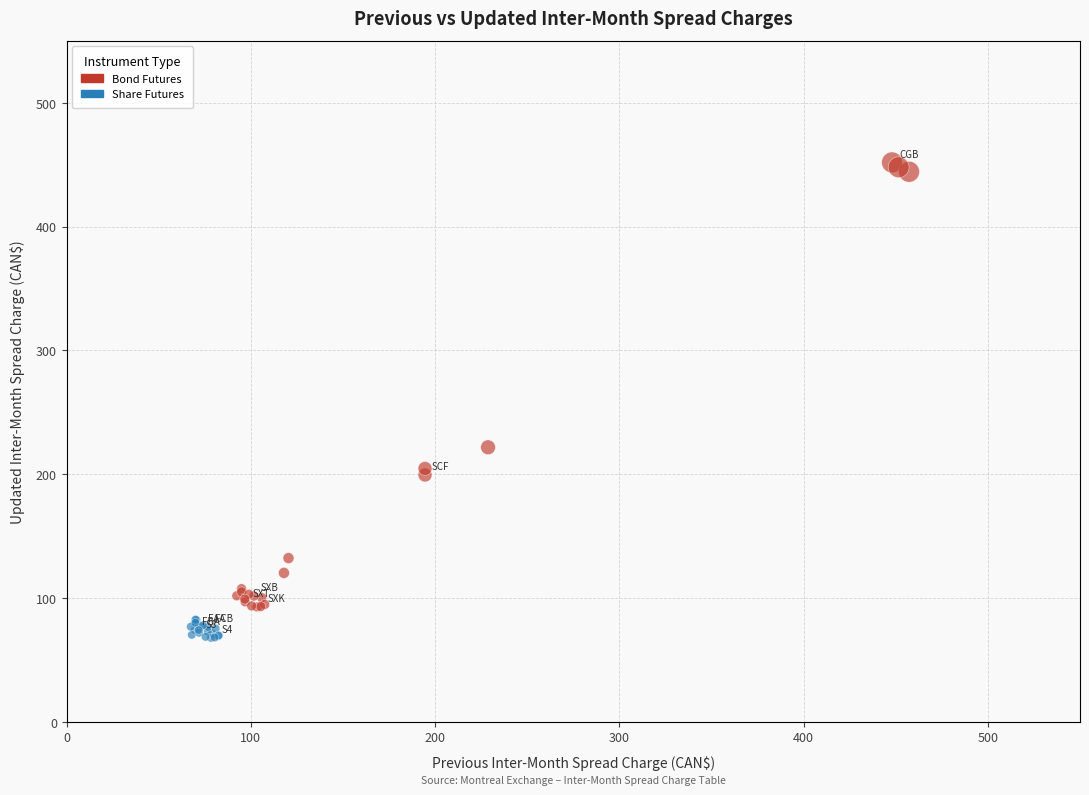

Which series has the widest spread of Y values?

Bond Futures